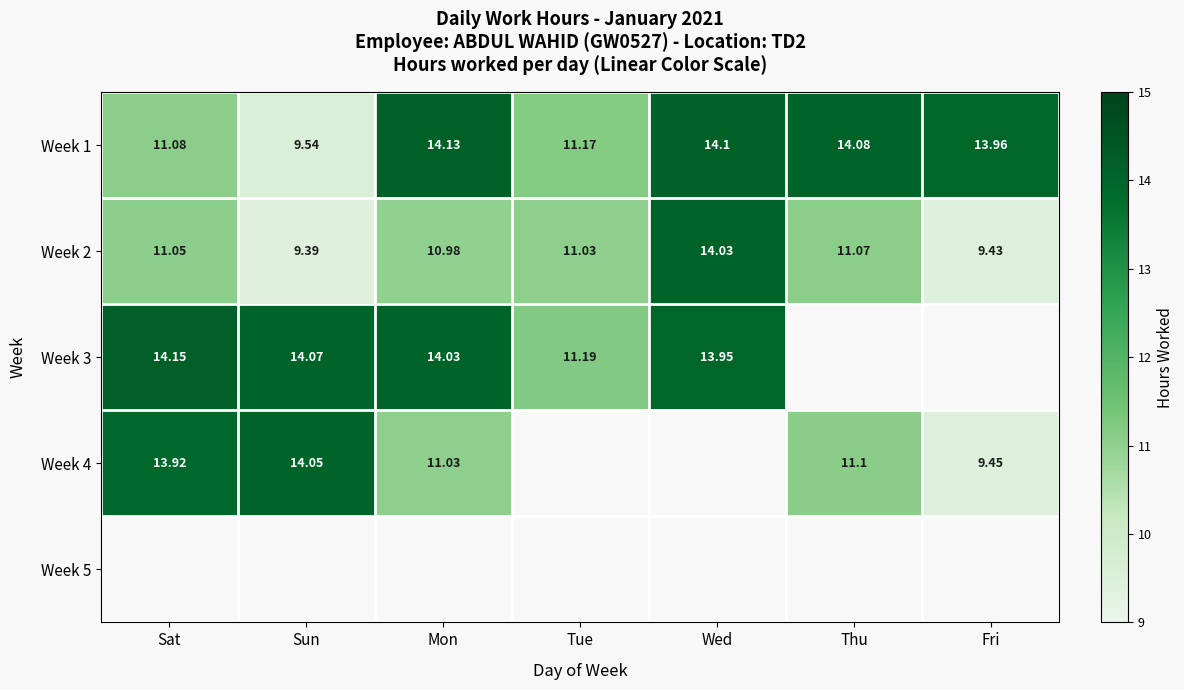

Where does the Week 1 series first go above 13?

Mon